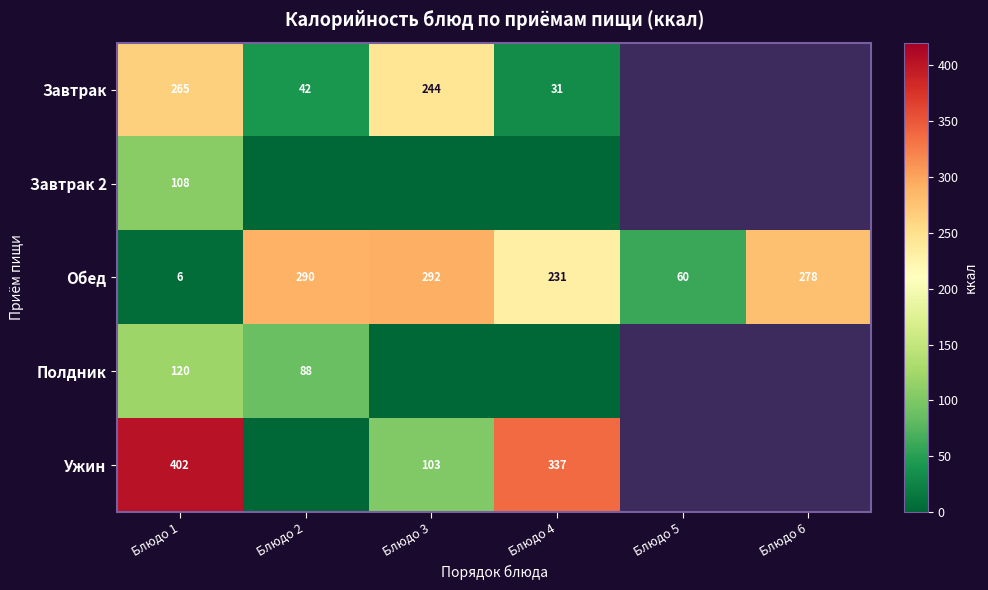

At which category is the sum across all series the highest?

Блюдо 1